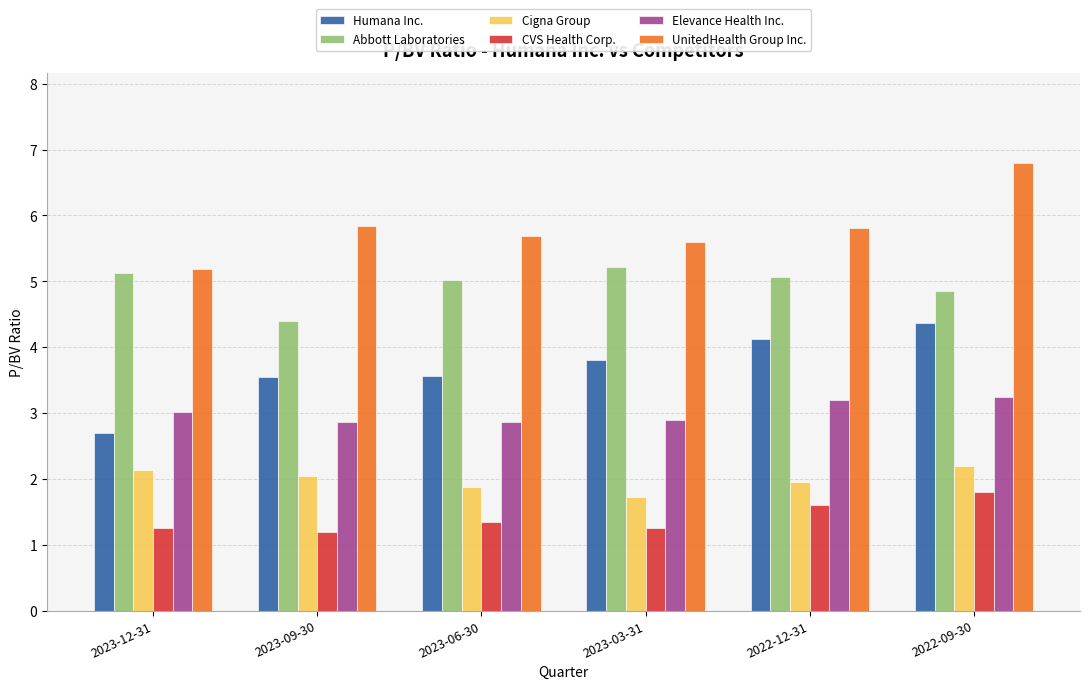

What is the difference between the maximum and minimum values in the CVS Health Corp. series?

0.6